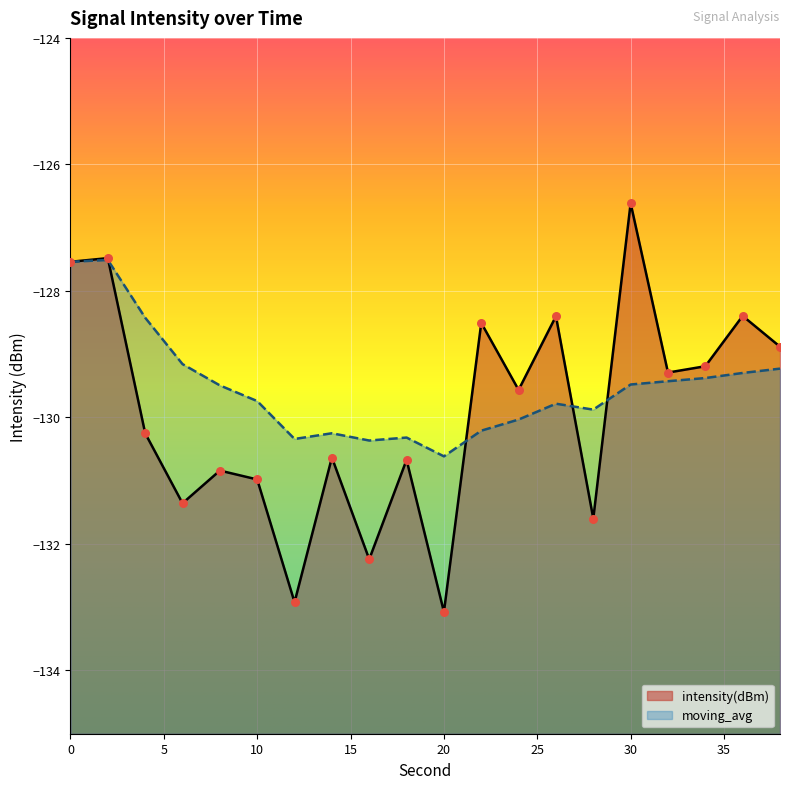

Which series reaches the minimum Y coordinate?

intensity(dBm)